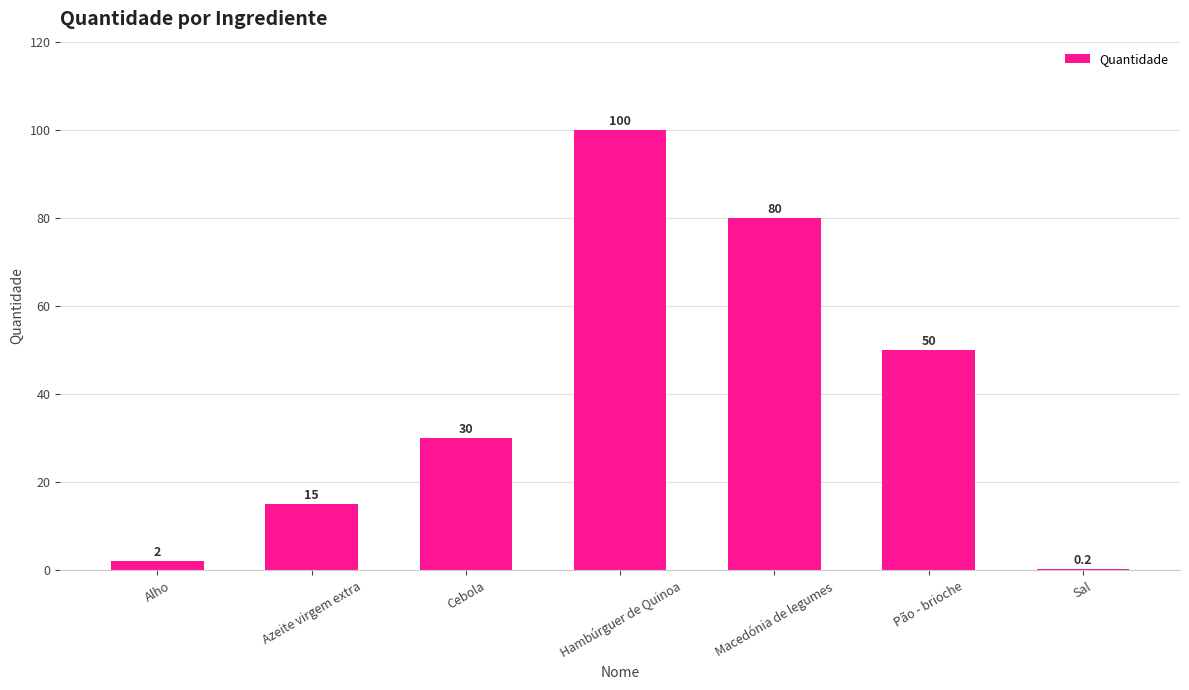

At which label is the value closest to 50?

Pão - brioche